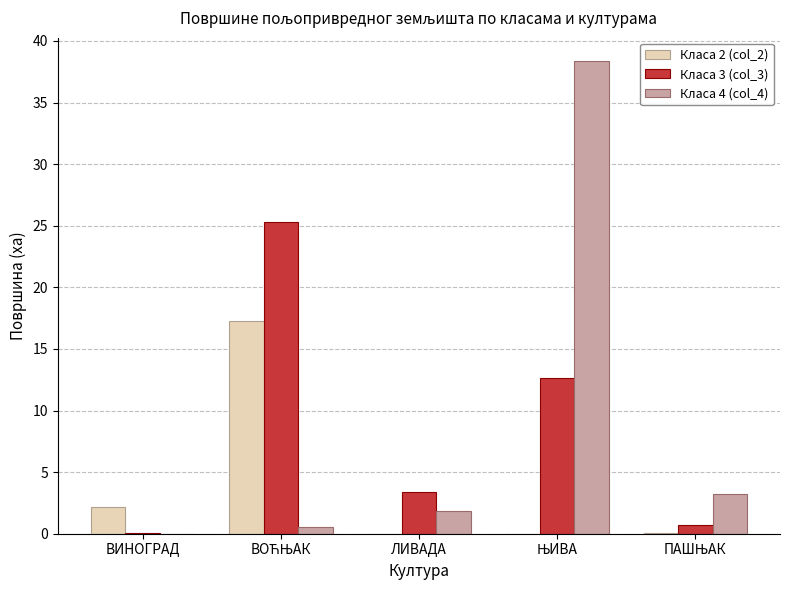

Which series has the largest range (max minus min)?

Класа 4 (col_4)